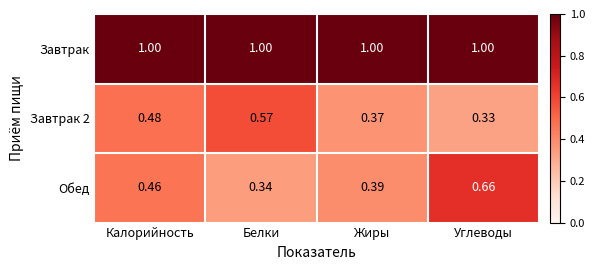

What is the total value across all series at Углеводы?

2.0